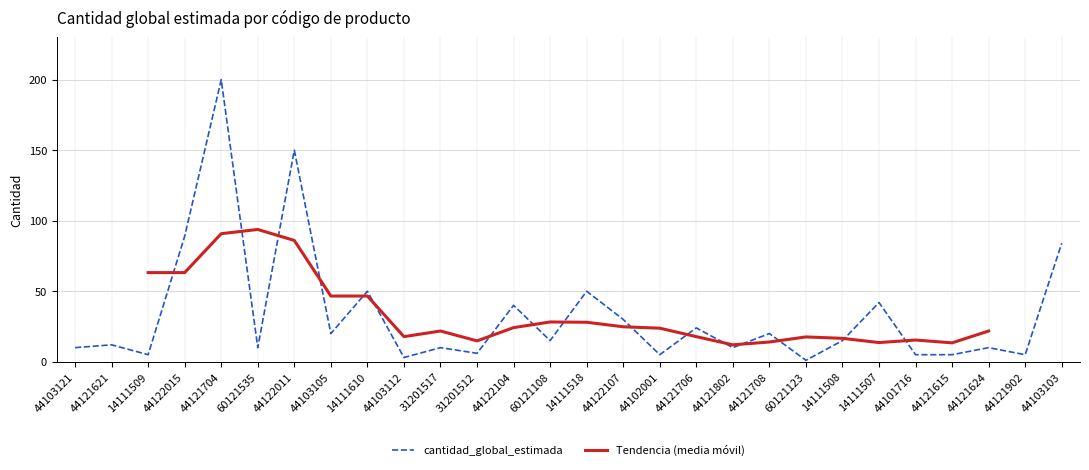

Which label corresponds to the largest value in the chart?

44121704